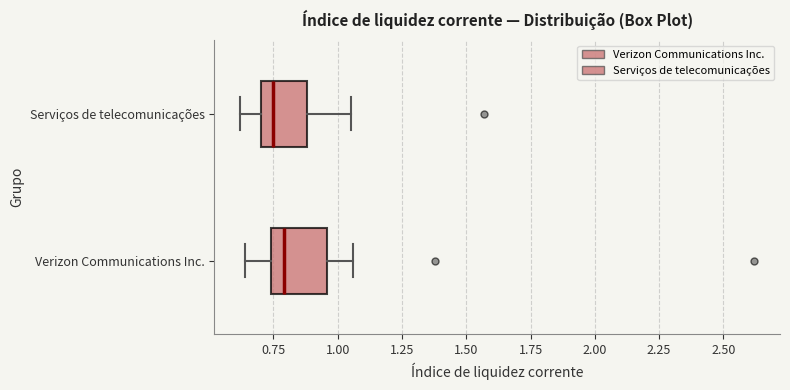

Reading bottom to top, transcribe this box plot: for each box, give where its median line is, the range the box spans, and where its two whiskers end, as read against the x-axis. The values are not printed on the chart, so give them approximately, as read against the axis.

Verizon Communications Inc.: median 0.80, box 0.75 to 0.95, whiskers 0.65 to 1.05
Serviços de telecomunicações: median 0.75, box 0.70 to 0.90, whiskers 0.60 to 1.05